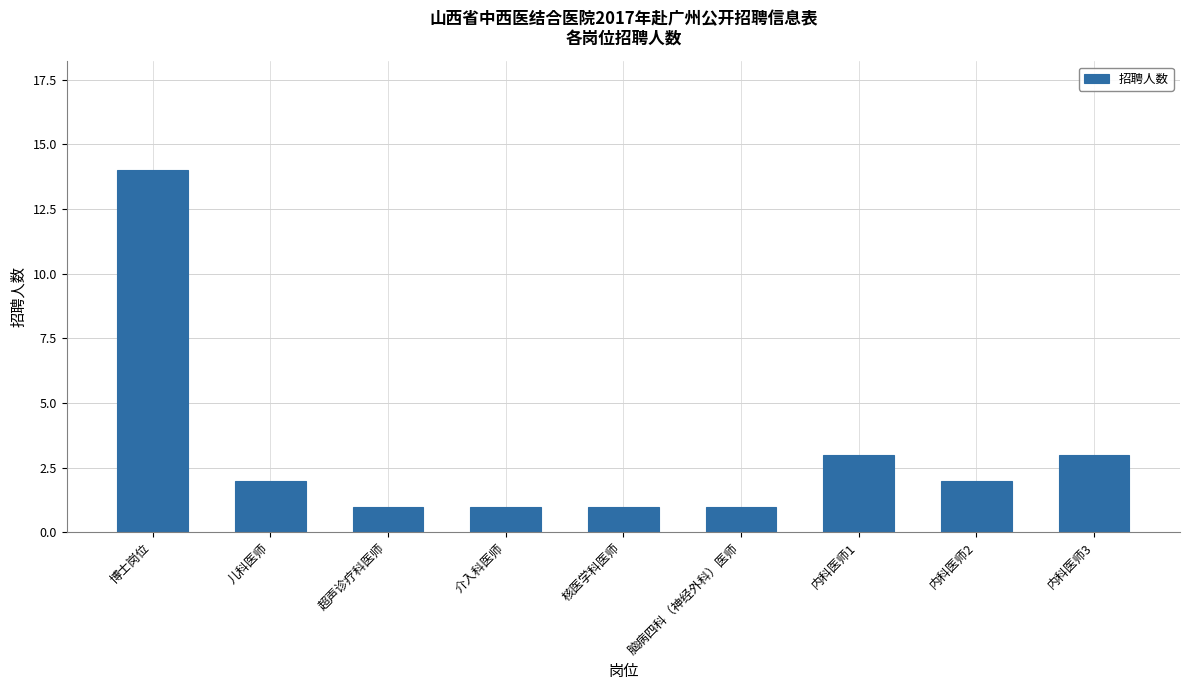

The value at 儿科医师 is 2. True or false?

True